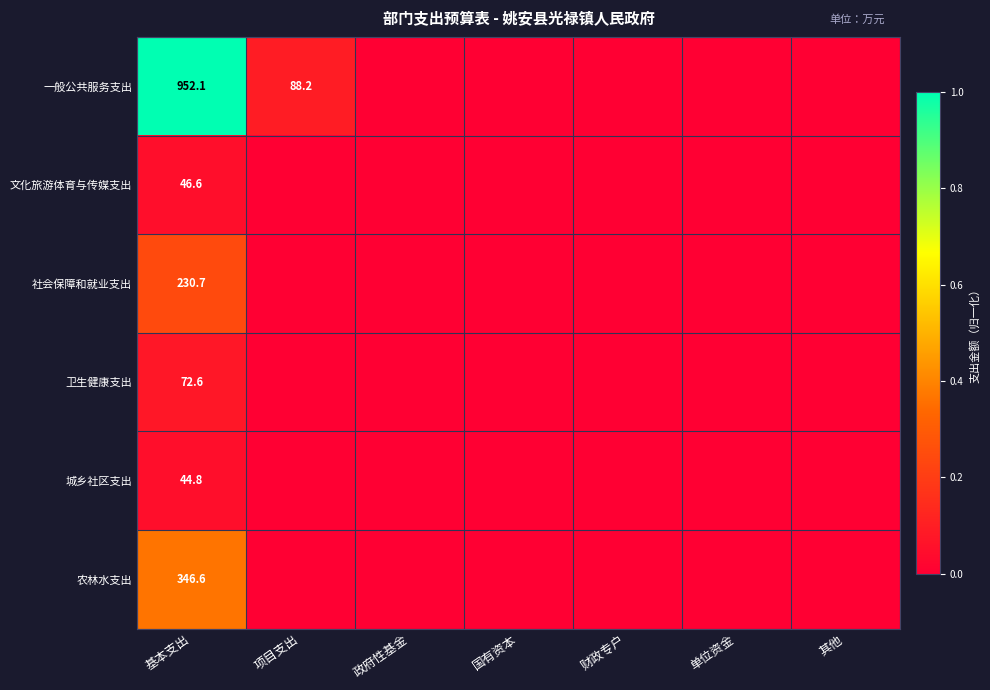

The 社会保障和就业支出 series shows 126.6 at 基本支出. True or false?

False